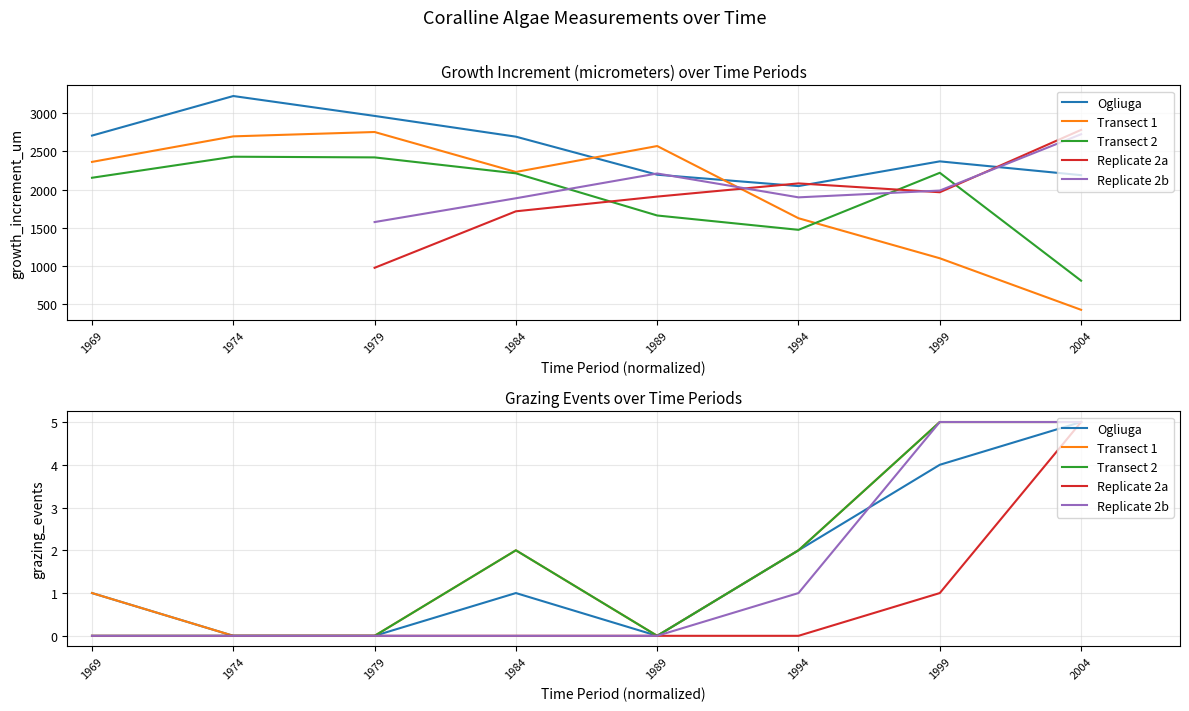

What is the difference between the highest and lowest values at 1994?

2